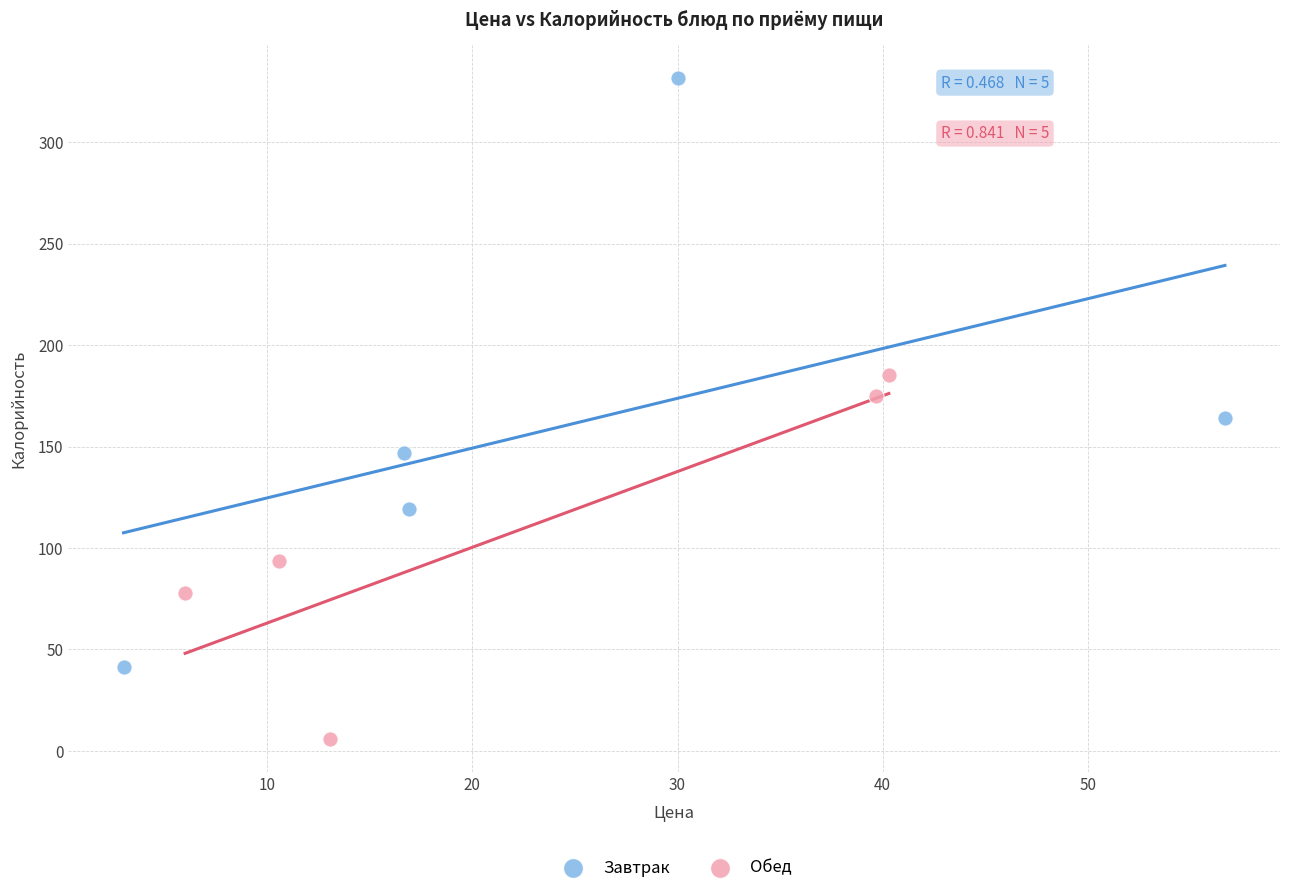

Which series has the widest spread of Y values?

Завтрак